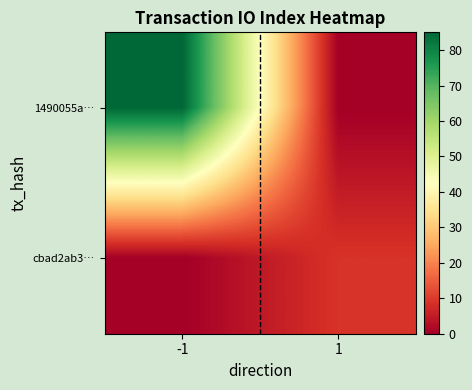

Reading left to right, what are all the values shown in this chart?

1490055a…: -1=85	1=0
cbad2ab3…: -1=0	1=9